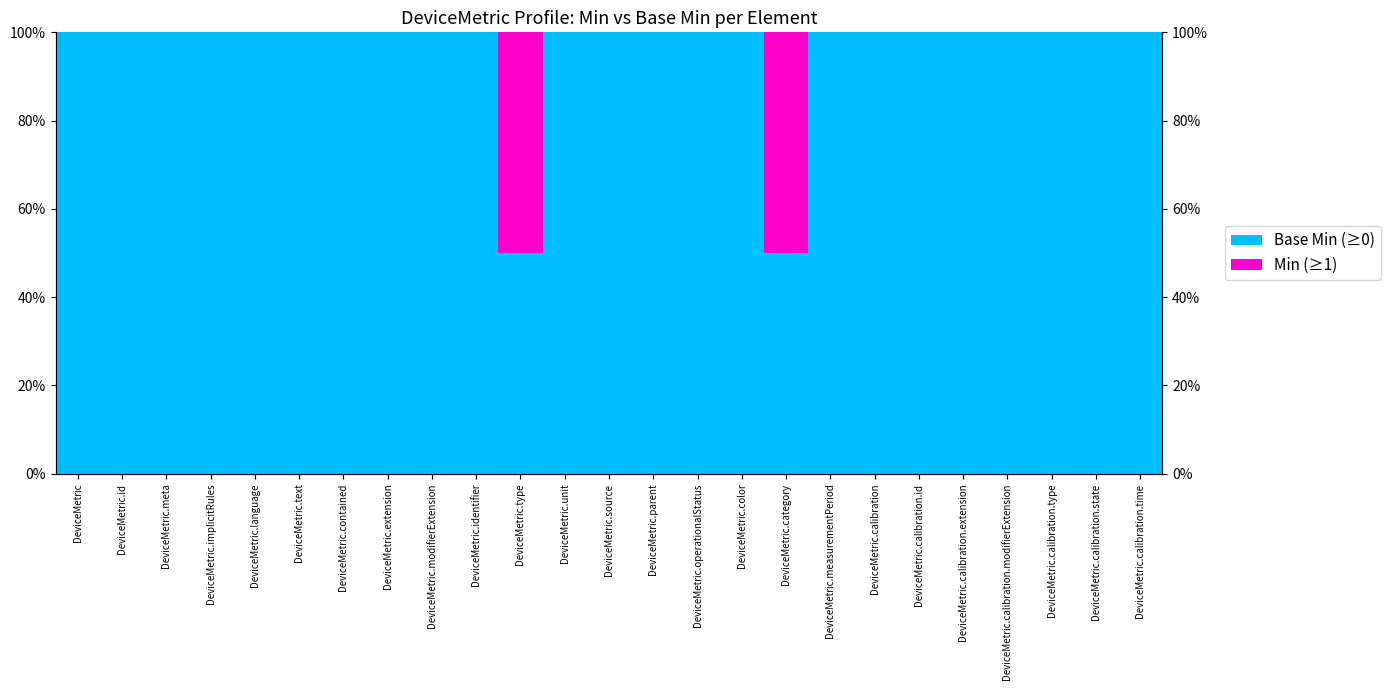

Reading right to left, extract all data points from this chart.

Base Min (≥0): DeviceMetric.calibration.time=100	DeviceMetric.calibration.state=100	DeviceMetric.calibration.type=100	DeviceMetric.calibration.modifierExtension=100	DeviceMetric.calibration.extension=100	DeviceMetric.calibration.id=100	DeviceMetric.calibration=100	DeviceMetric.measurementPeriod=100	DeviceMetric.category=50	DeviceMetric.color=100	DeviceMetric.operationalStatus=100	DeviceMetric.parent=100	DeviceMetric.source=100	DeviceMetric.unit=100	DeviceMetric.type=50	DeviceMetric.identifier=100	DeviceMetric.modifierExtension=100	DeviceMetric.extension=100	DeviceMetric.contained=100	DeviceMetric.text=100	DeviceMetric.language=100	DeviceMetric.implicitRules=100	DeviceMetric.meta=100	DeviceMetric.id=100	DeviceMetric=100
Min (≥1): DeviceMetric.calibration.time=0	DeviceMetric.calibration.state=0	DeviceMetric.calibration.type=0	DeviceMetric.calibration.modifierExtension=0	DeviceMetric.calibration.extension=0	DeviceMetric.calibration.id=0	DeviceMetric.calibration=0	DeviceMetric.measurementPeriod=0	DeviceMetric.category=50	DeviceMetric.color=0	DeviceMetric.operationalStatus=0	DeviceMetric.parent=0	DeviceMetric.source=0	DeviceMetric.unit=0	DeviceMetric.type=50	DeviceMetric.identifier=0	DeviceMetric.modifierExtension=0	DeviceMetric.extension=0	DeviceMetric.contained=0	DeviceMetric.text=0	DeviceMetric.language=0	DeviceMetric.implicitRules=0	DeviceMetric.meta=0	DeviceMetric.id=0	DeviceMetric=0